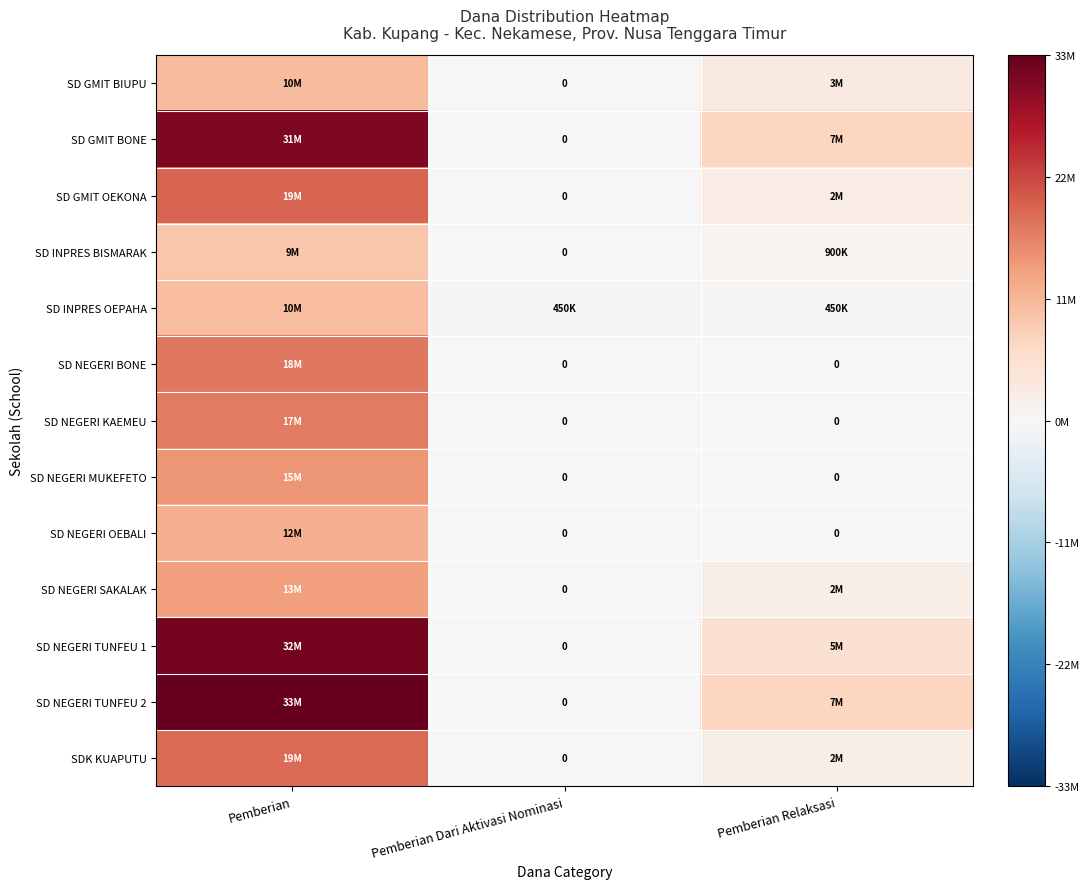

What is the maximum value shown in the chart?

33975000